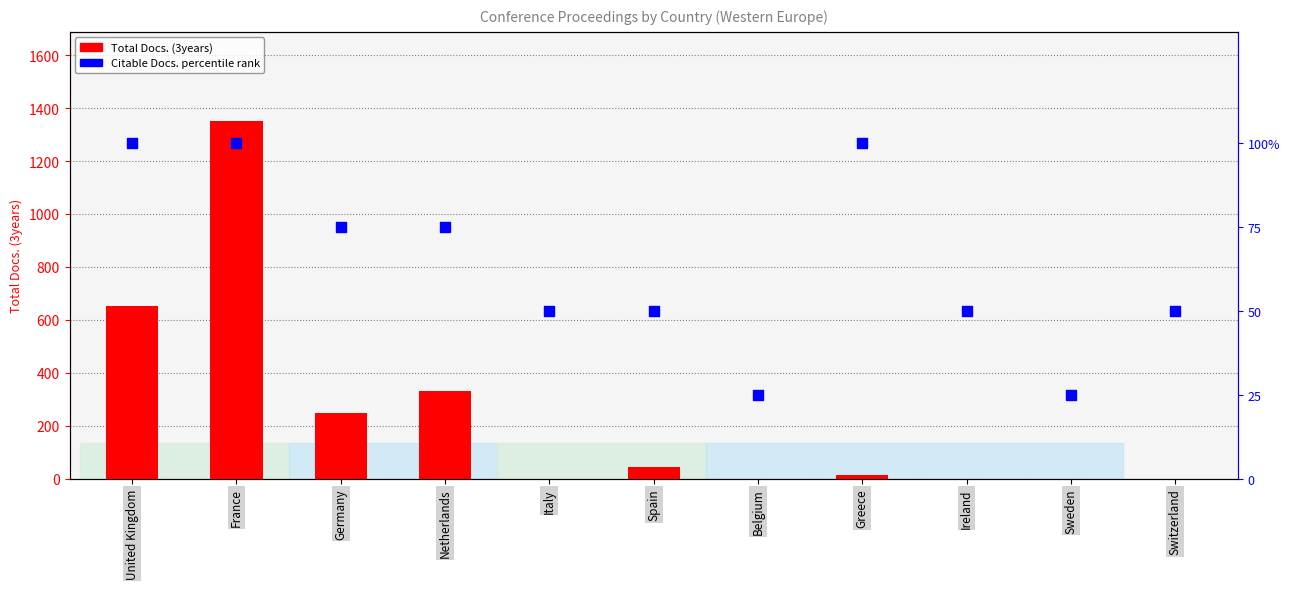

What is the total value across all series at Italy?

50